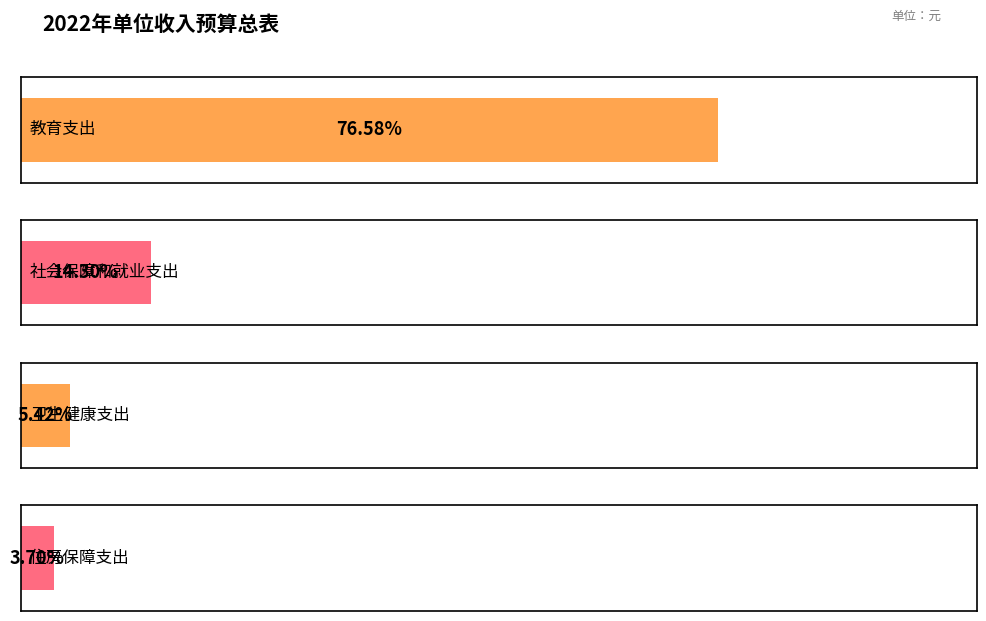

List the labels in order of value, largest first.

教育支出, 社会保障和就业支出, 卫生健康支出, 住房保障支出